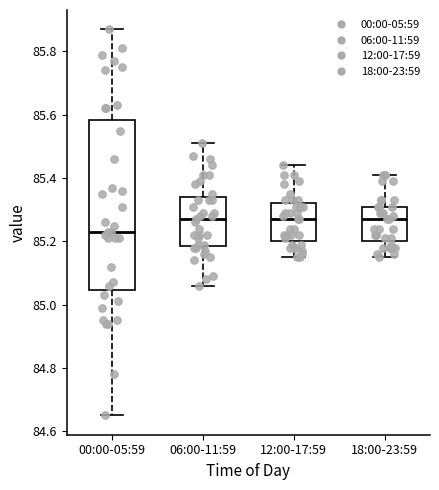

Reading left to right, read every box against the y-axis: the position of its median line, the range the box covers, and the ends of its whiskers. The values are not printed on the chart, so give them approximately, as read against the axis.

00:00-05:59: median 85.24, box 85.04 to 85.58, whiskers 84.66 to 85.88
06:00-11:59: median 85.28, box 85.18 to 85.34, whiskers 85.06 to 85.52
12:00-17:59: median 85.28, box 85.20 to 85.32, whiskers 85.16 to 85.44
18:00-23:59: median 85.28, box 85.20 to 85.32, whiskers 85.16 to 85.42